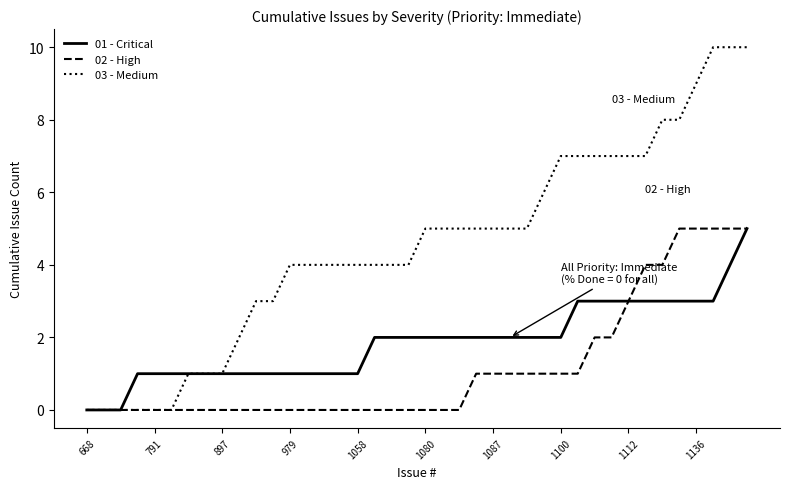

Which series has the largest range (max minus min)?

03 - Medium